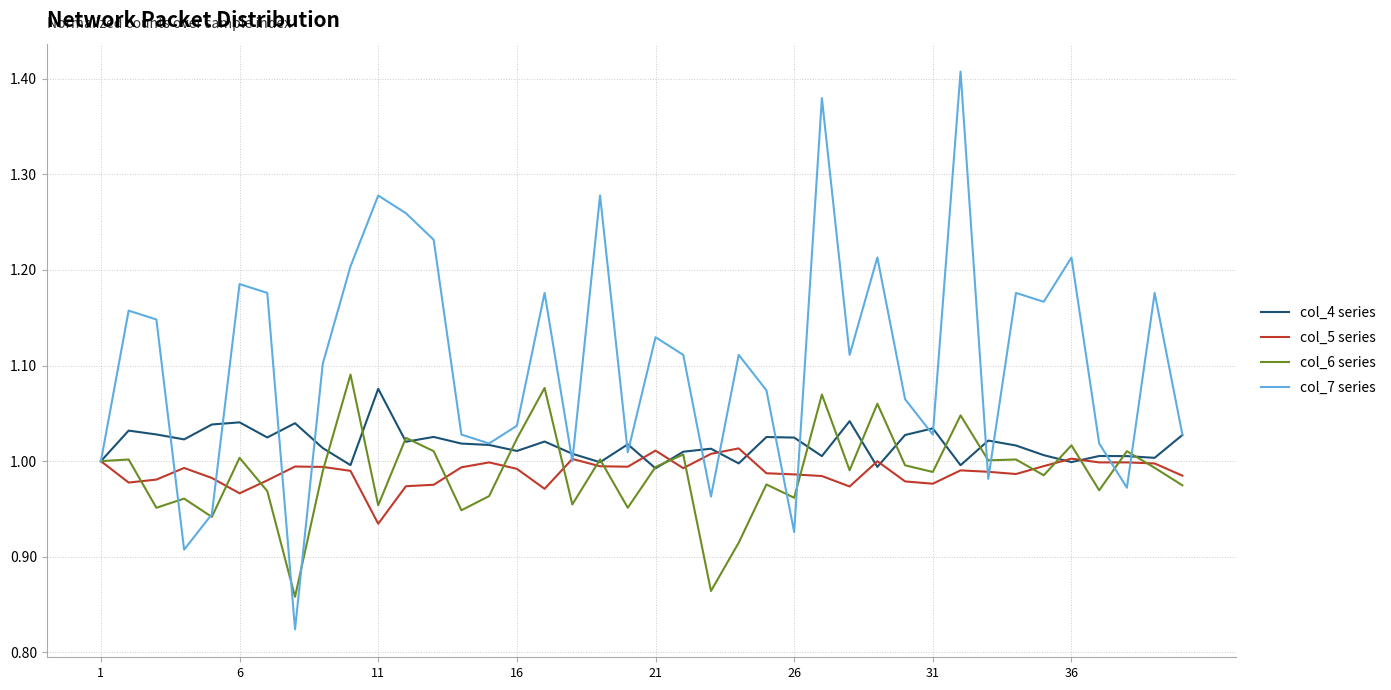

Which series has the largest total across all categories?

col_7 series